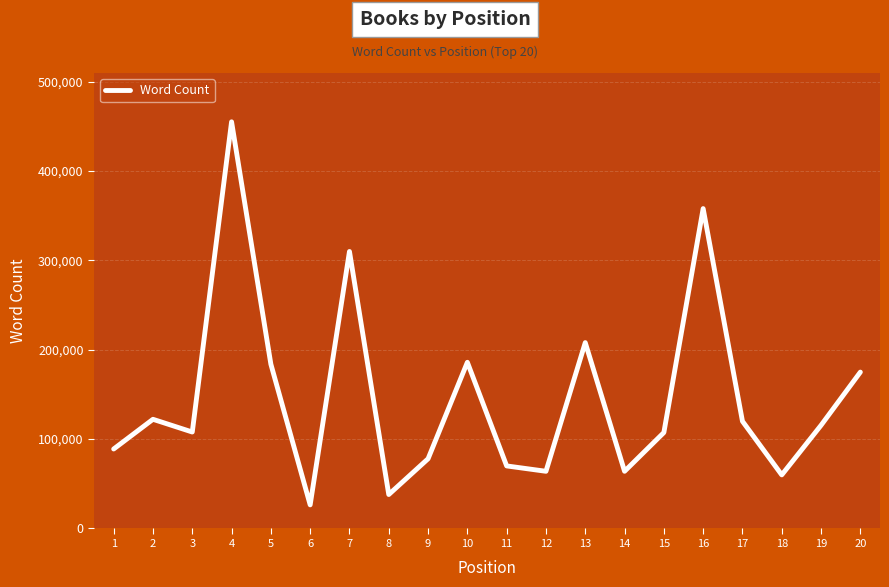

Approximately how many times larger is the value at 14 compared to 19?

0.6